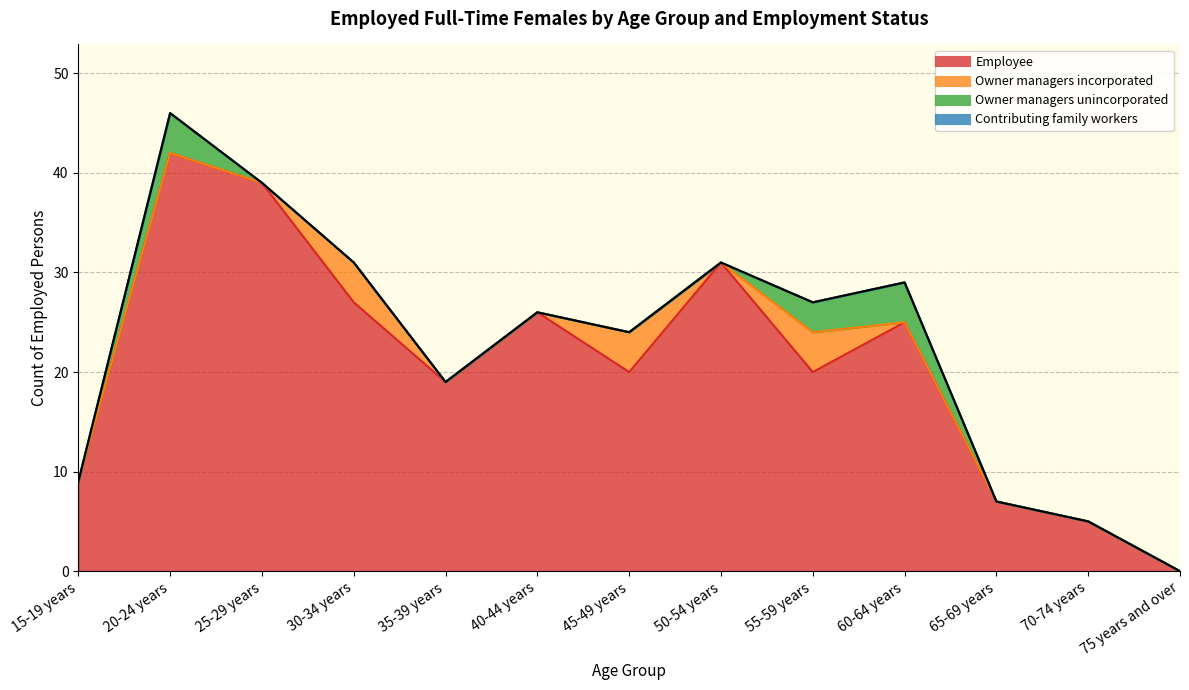

Reading left to right, extract all data points from this chart.

Employee: 15-19 years=9	20-24 years=42	25-29 years=39	30-34 years=27	35-39 years=19	40-44 years=26	45-49 years=20	50-54 years=31	55-59 years=20	60-64 years=25	65-69 years=7	70-74 years=5	75 years and over=0
Owner managers incorporated: 15-19 years=0	20-24 years=0	25-29 years=0	30-34 years=4	35-39 years=0	40-44 years=0	45-49 years=4	50-54 years=0	55-59 years=4	60-64 years=0	65-69 years=0	70-74 years=0	75 years and over=0
Owner managers unincorporated: 15-19 years=0	20-24 years=4	25-29 years=0	30-34 years=0	35-39 years=0	40-44 years=0	45-49 years=0	50-54 years=0	55-59 years=3	60-64 years=4	65-69 years=0	70-74 years=0	75 years and over=0
Contributing family workers: 15-19 years=0	20-24 years=0	25-29 years=0	30-34 years=0	35-39 years=0	40-44 years=0	45-49 years=0	50-54 years=0	55-59 years=0	60-64 years=0	65-69 years=0	70-74 years=0	75 years and over=0